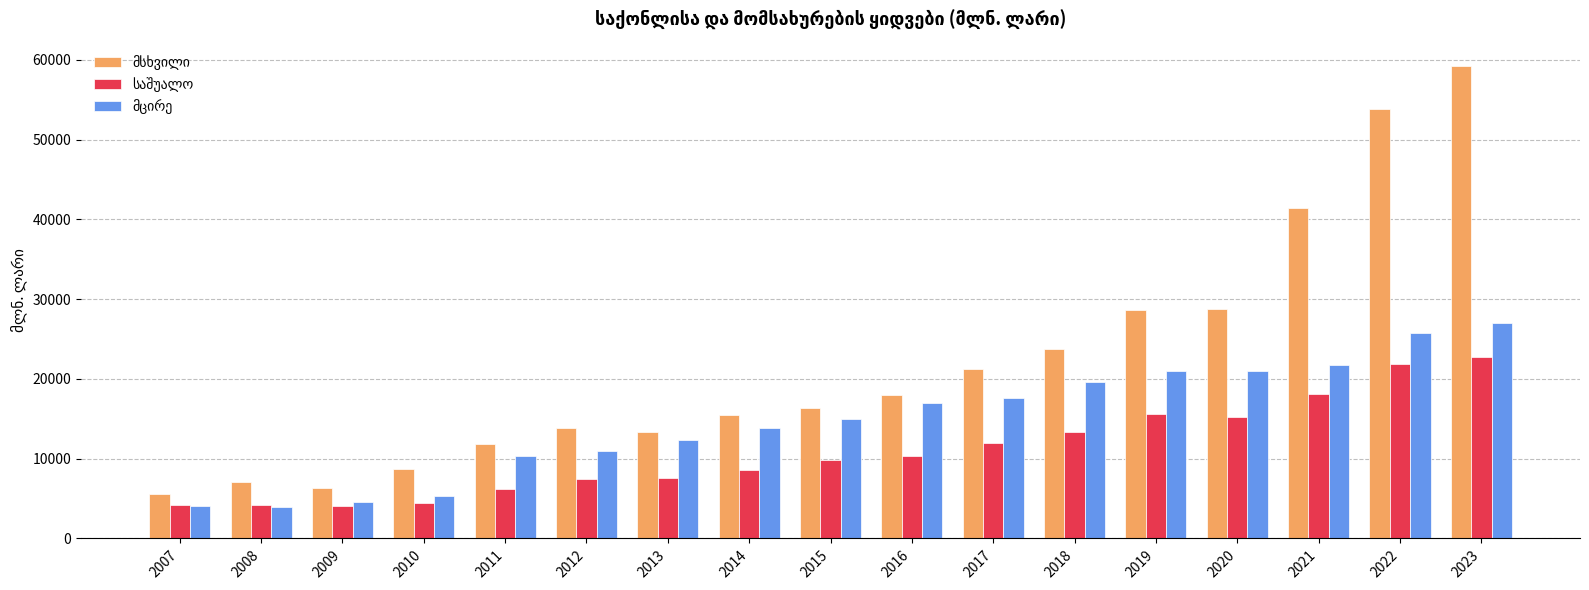

How many categories are shown in the chart?

17